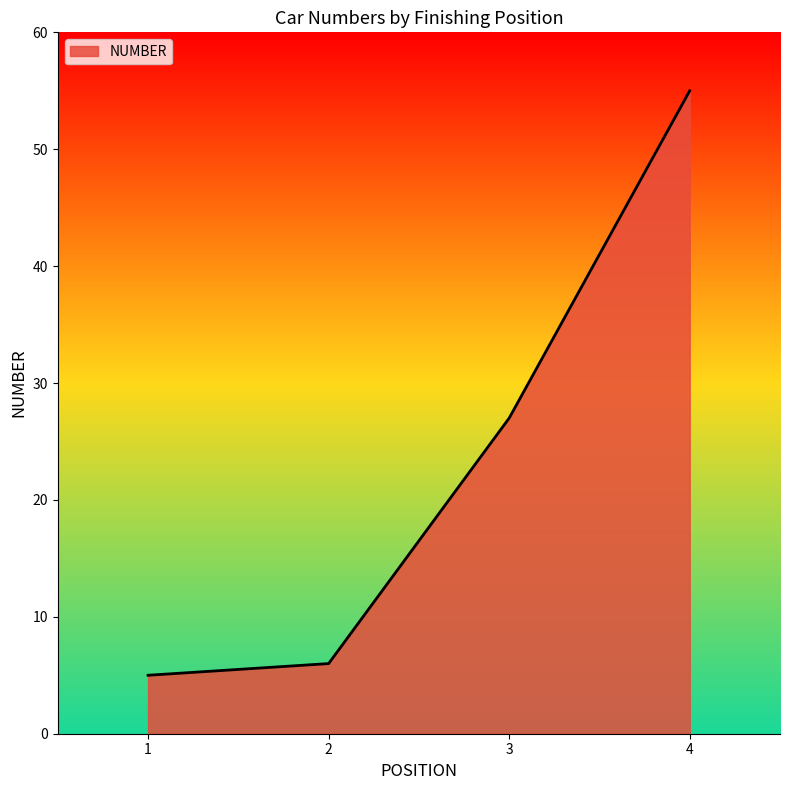

How many lines are shown in the chart?

1